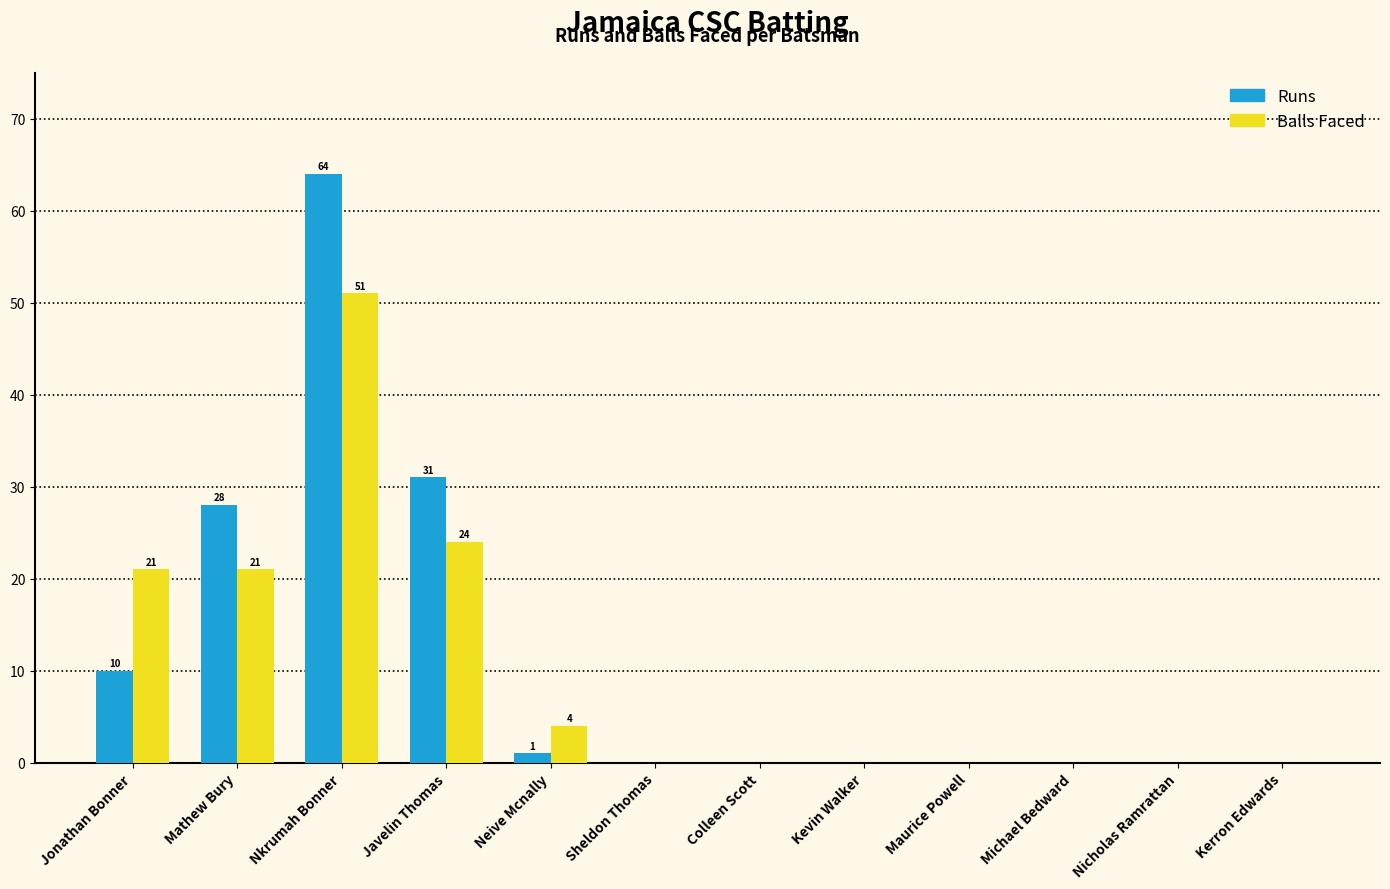

What is the total value across all series at Nkrumah Bonner?

115